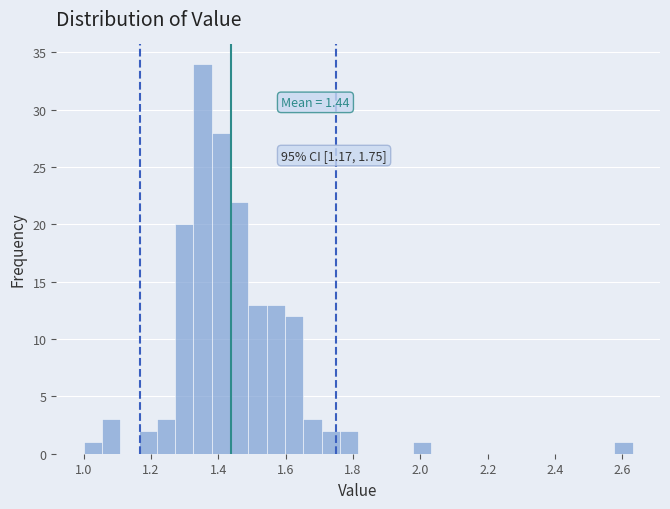

Around what value on the x-axis is the tallest bar? Give the approximate position of its centre, as read against the axis.

1.36